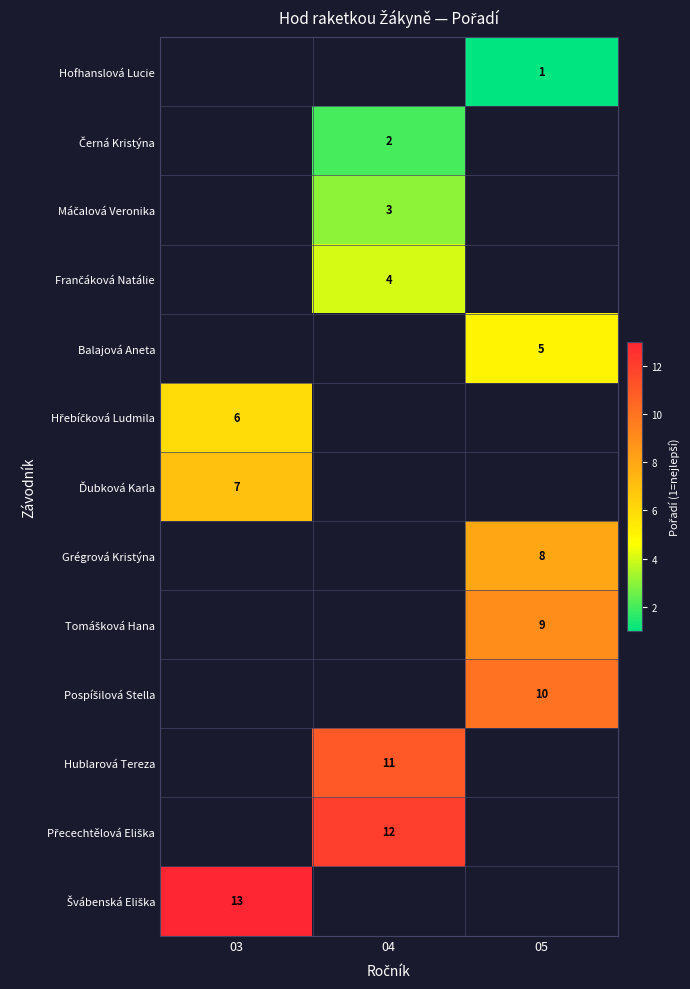

List the series in order of their peak value, lowest first.

Hofhanslová Lucie, Černá Kristýna, Máčalová Veronika, Frančáková Natálie, Balajová Aneta, Hřebíčková Ludmila, Ďubková Karla, Grégrová Kristýna, Tomášková Hana, Pospíšilová Stella, Hublarová Tereza, Přecechtělová Eliška, Švábenská Eliška